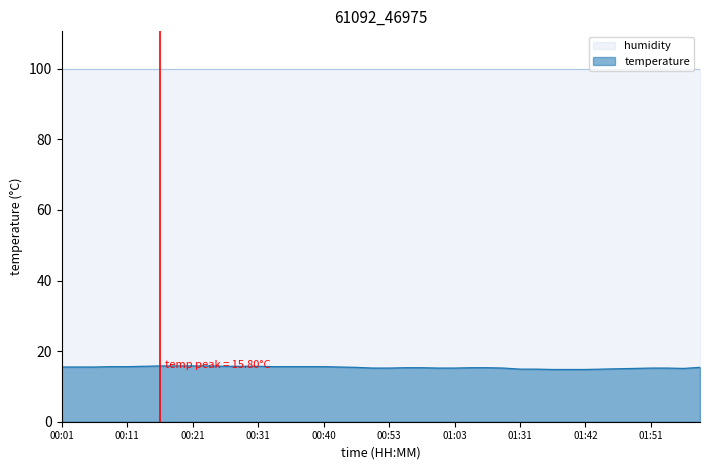

What is the change in value from 00:38 to 00:55?

-0.3